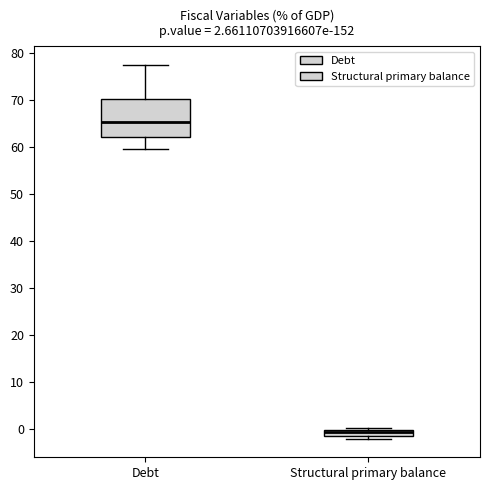

Which box's median line is the lowest?

Structural primary balance